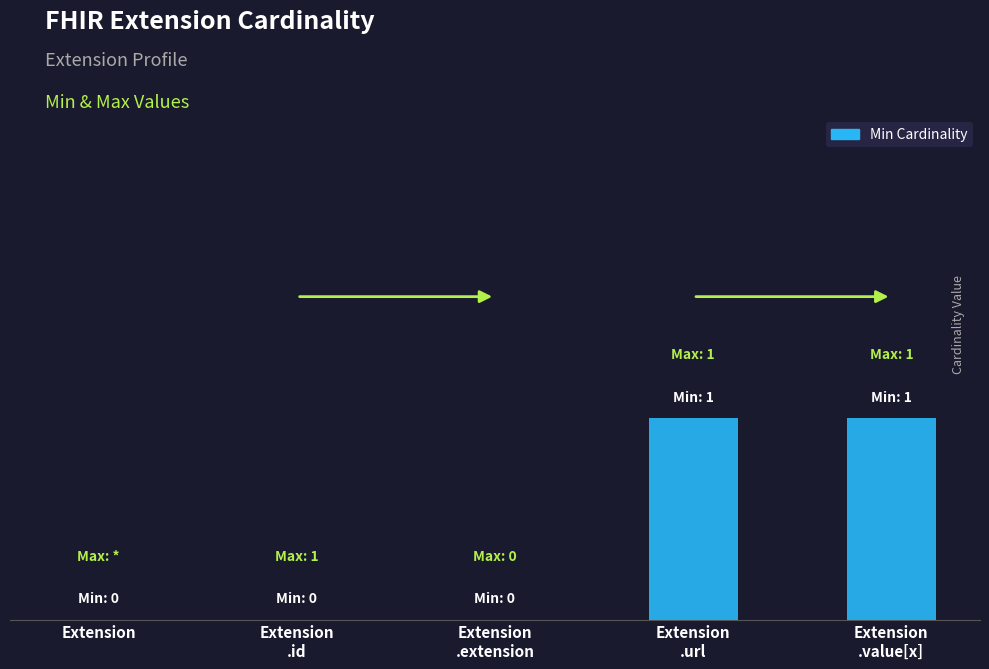

Reading left to right, what are all the values shown in this chart?

0	0	0	1	1